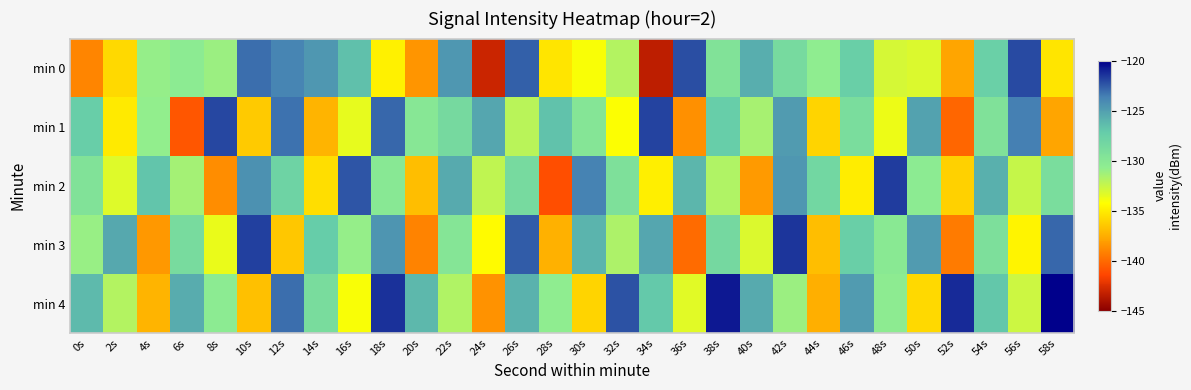

At which category is the sum across all series the highest?

42s